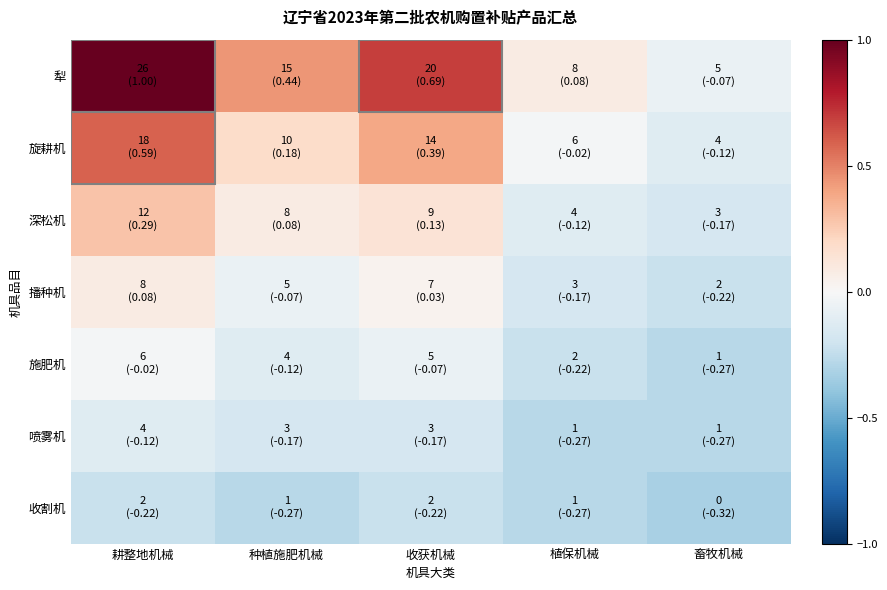

At which category does the chart reach its peak across all series?

耕整地机械